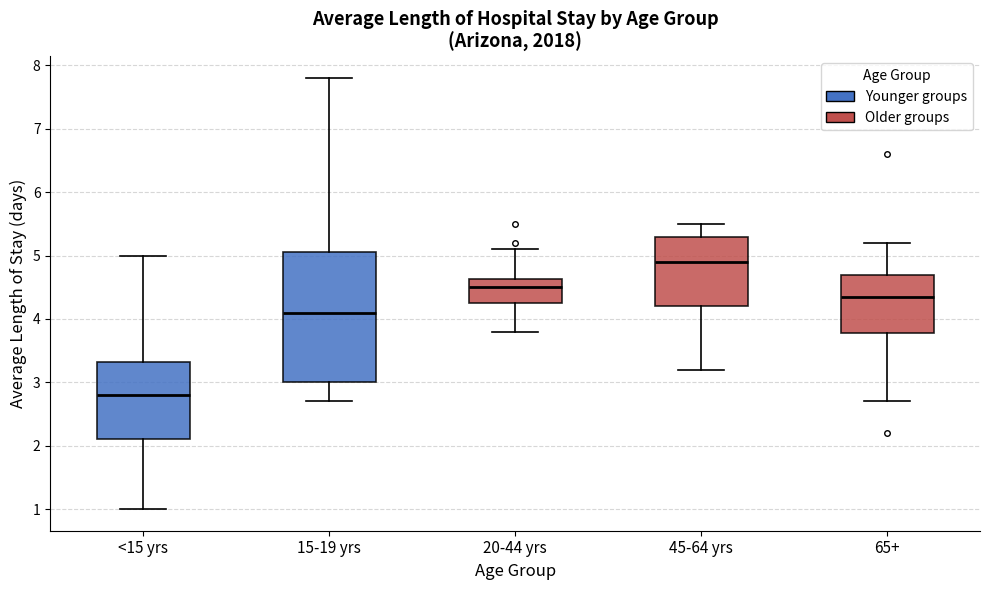

Where does the lower whisker of the box for 20-44 yrs end on the y-axis? The values are not printed on the chart, so give them approximately, as read against the axis.

3.8